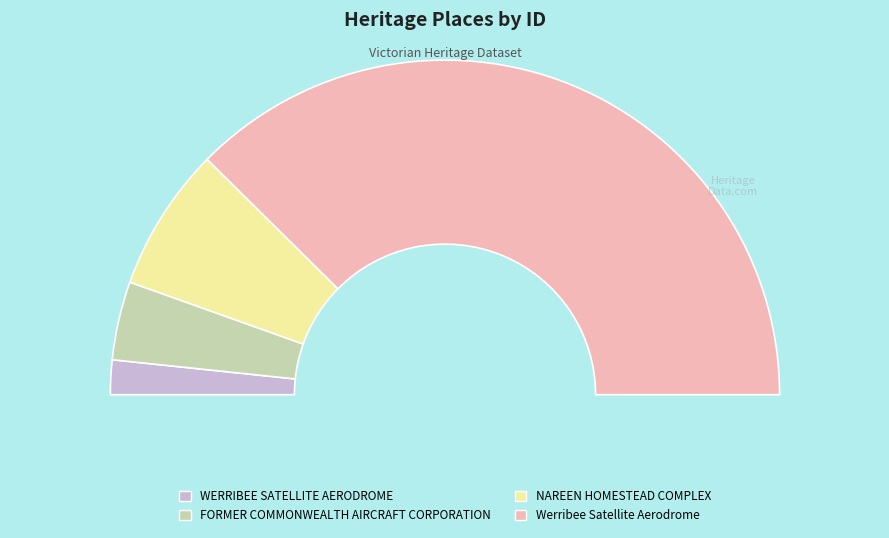

What is the total percentage of NAREEN HOMESTEAD COMPLEX and FORMER COMMONWEALTH AIRCRAFT CORPORATION?

21.5%